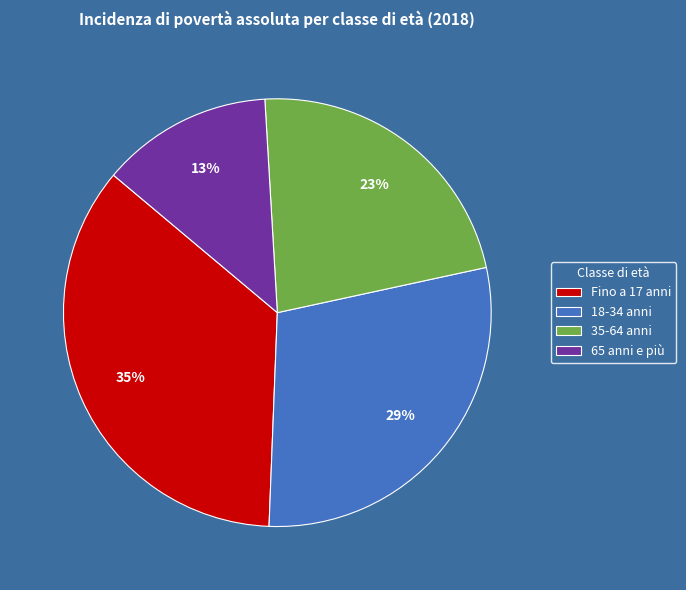

To the nearest percent, what is the average slice percentage?

25%